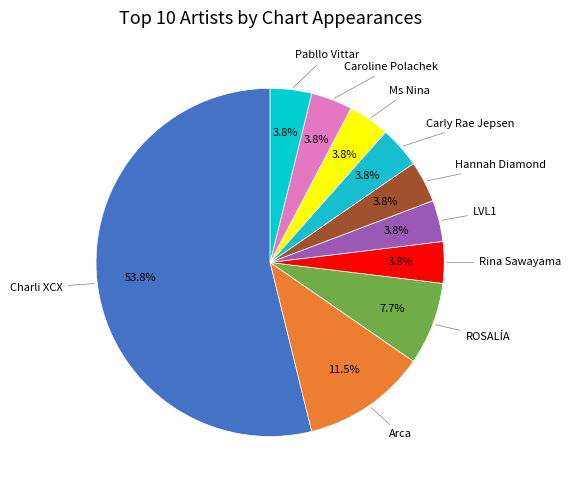

To the nearest percent, what percentage of the pie is Charli XCX?

54%